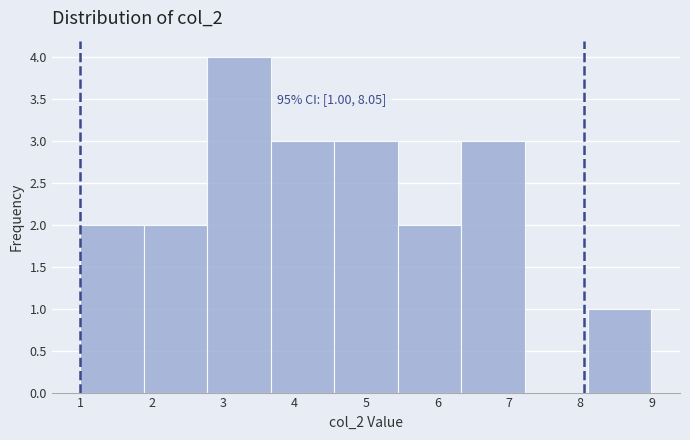

Over which range of the x-axis is the bar tallest?

2.8 to 3.7